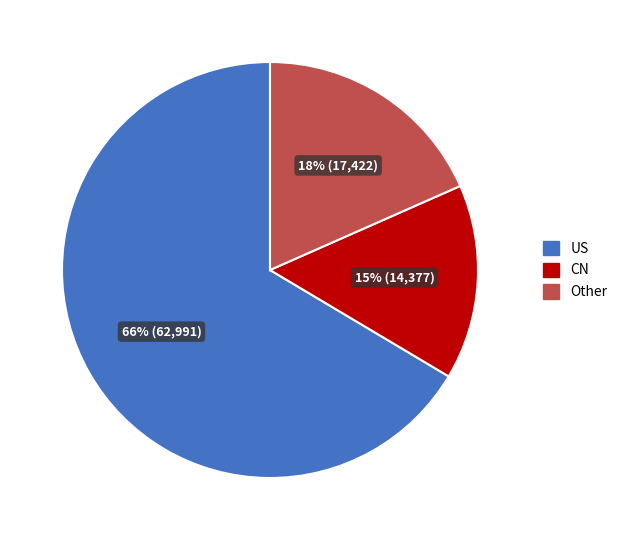

To the nearest percent, what percentage of the pie is Other?

18%